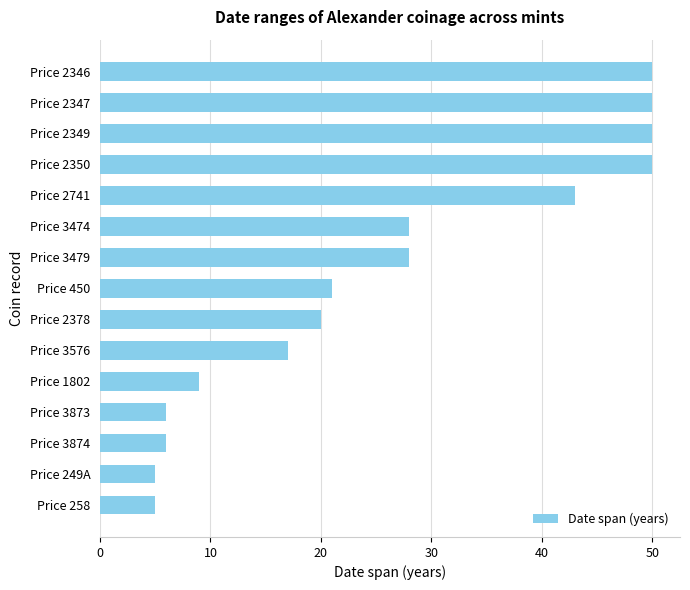

What is the label of the 12th bar from the top?

Price 3873